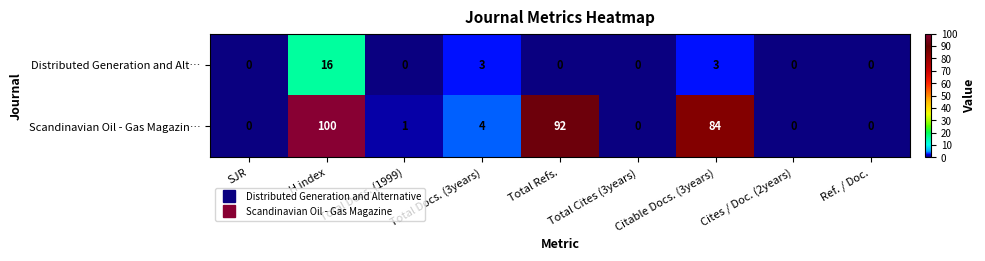

What is the difference between the Scandinavian Oil - Gas Magazin… values at Total Refs. and SJR?

92